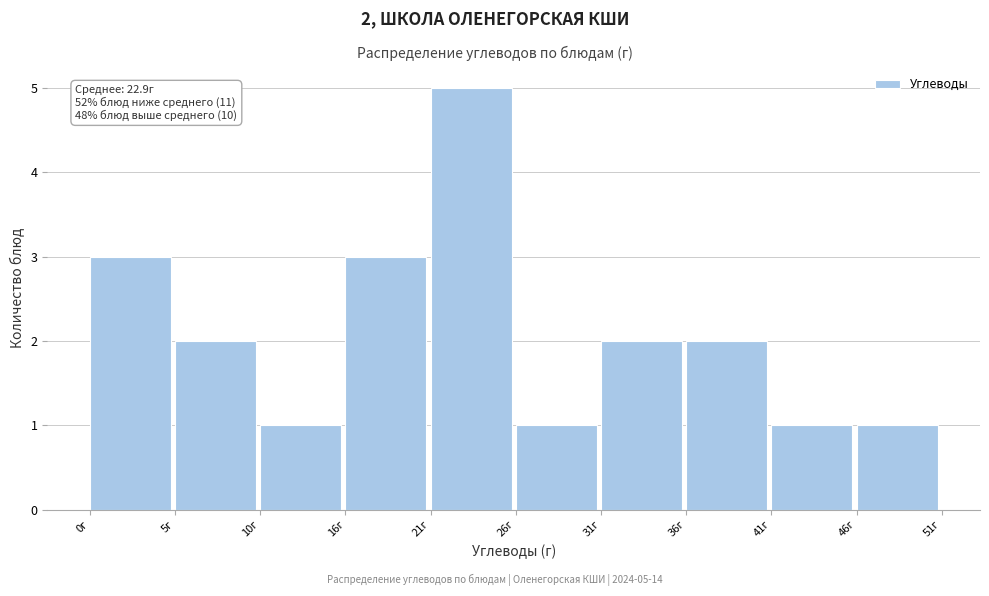

Over which range of the x-axis is the bar tallest?

21 to 26